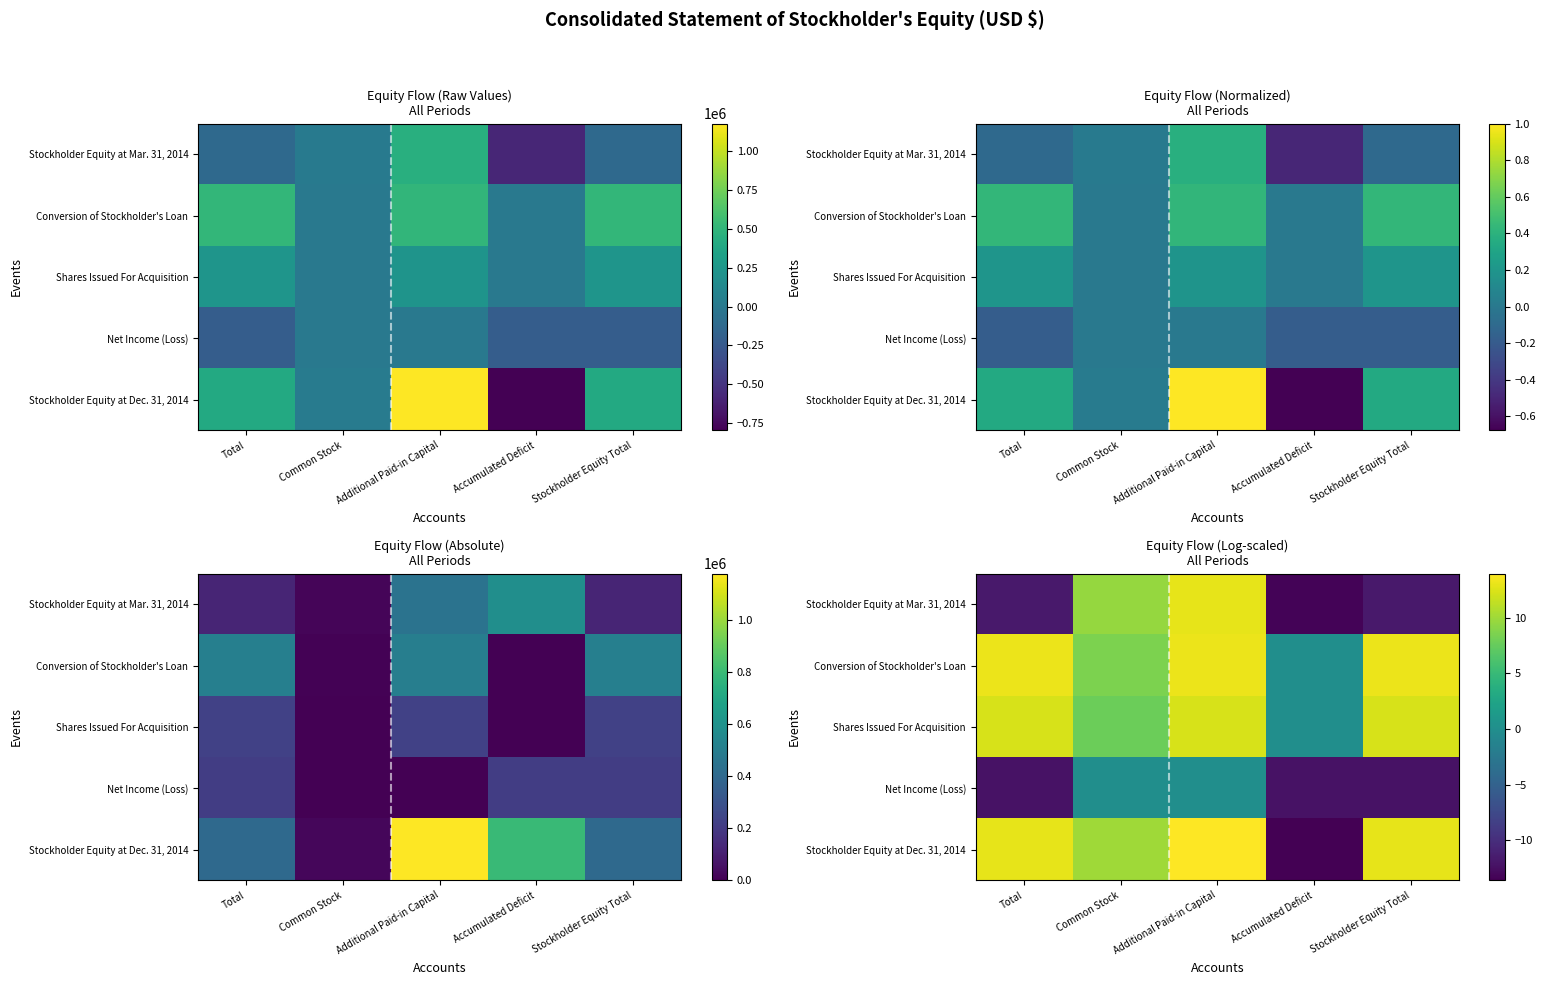

How many values in the Stockholder Equity at Mar. 31, 2014 series are below -11?

3